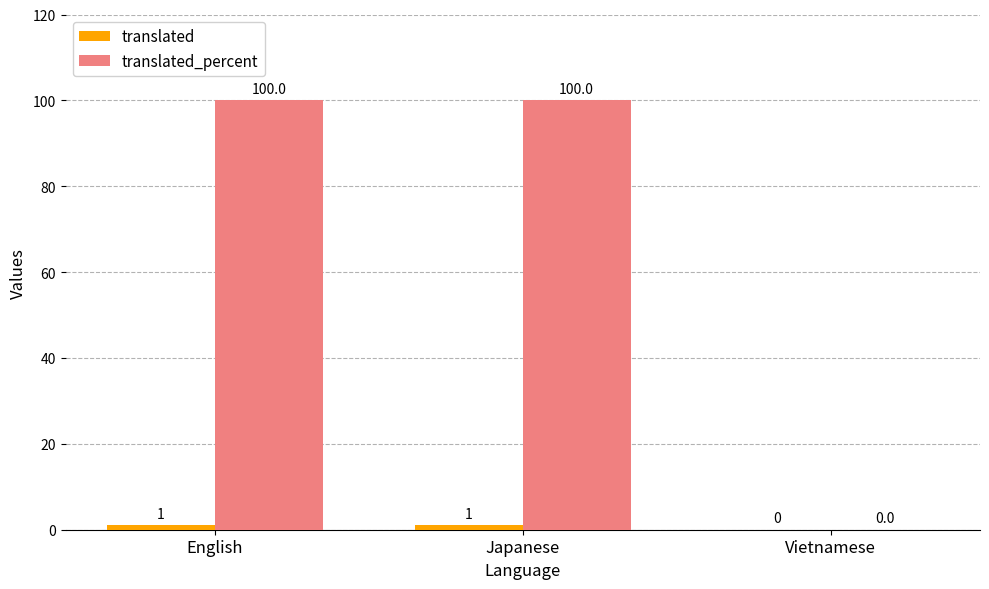

What is the total value across all series at English?

101